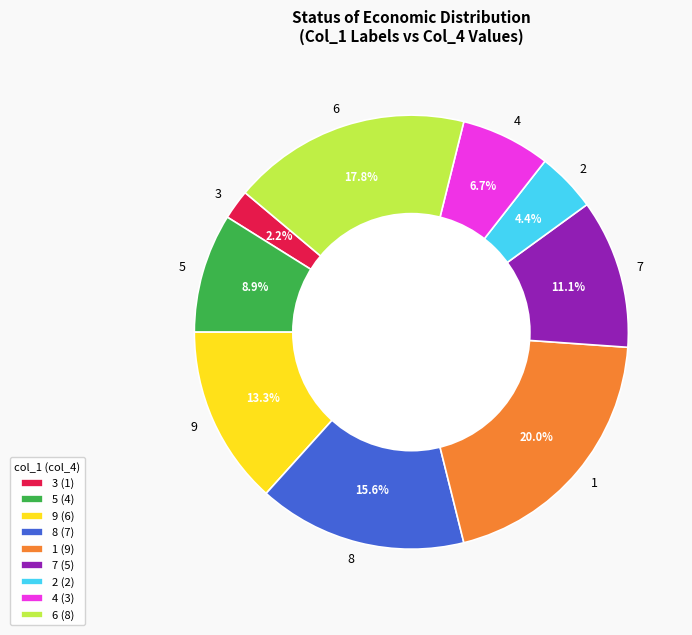

To the nearest percent, what portion does 9 represent?

13%